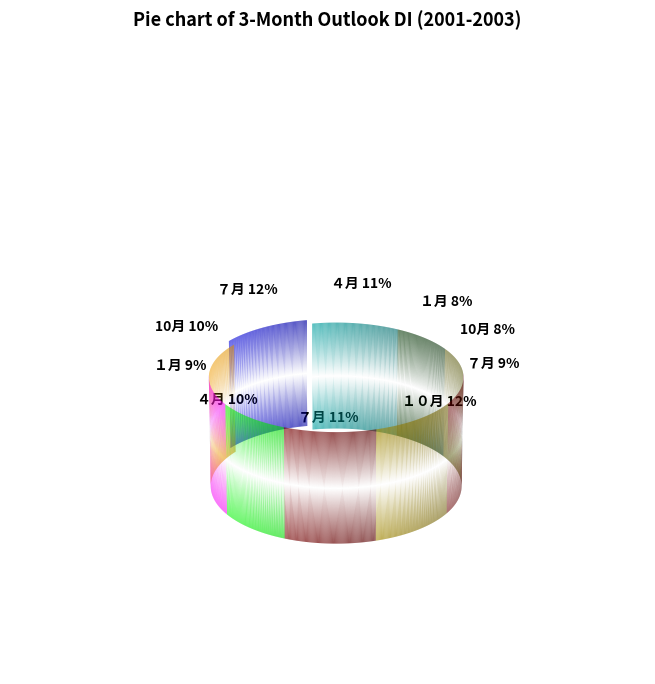

What is the largest slice in the pie chart?

７月